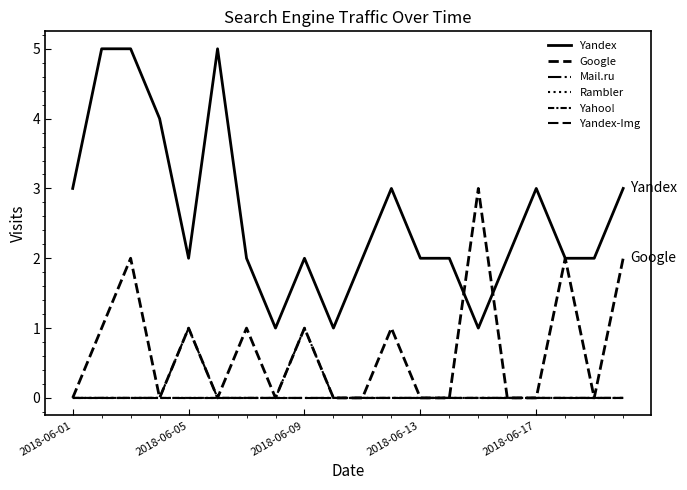

Where is Yandex nearest to the value 3?

2018-06-01